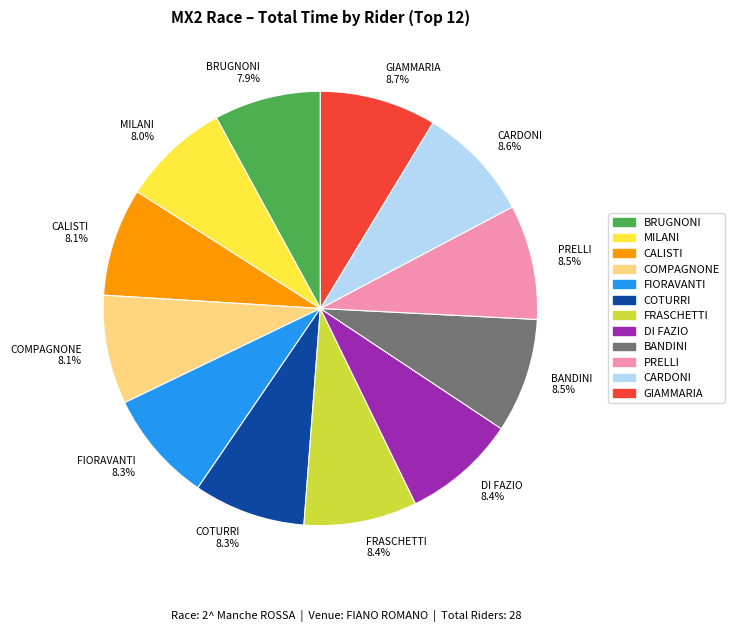

Approximately how many times larger is the value at DI FAZIO compared to GIAMMARIA?

1.0